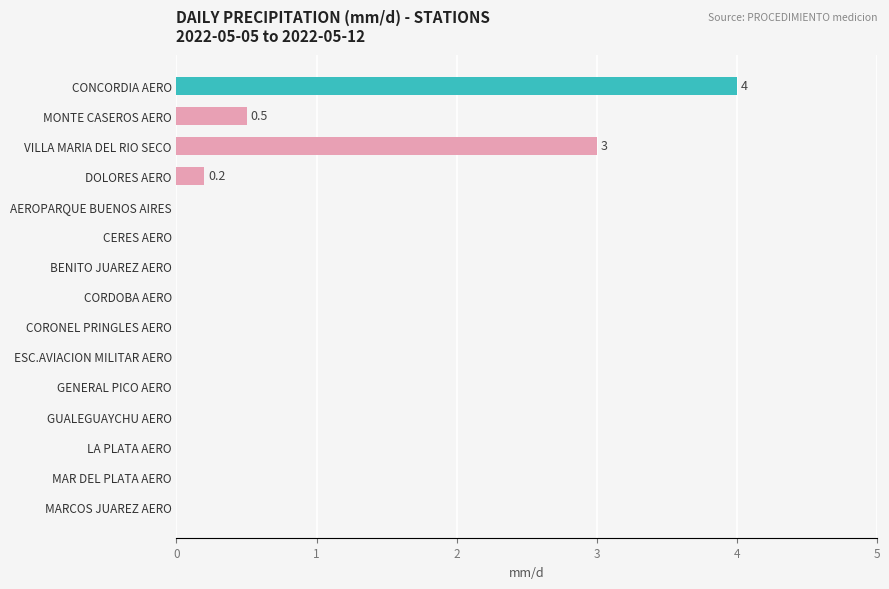

What is the ratio of the value at VILLA MARIA DEL RIO SECO to the value at CONCORDIA AERO?

0.8